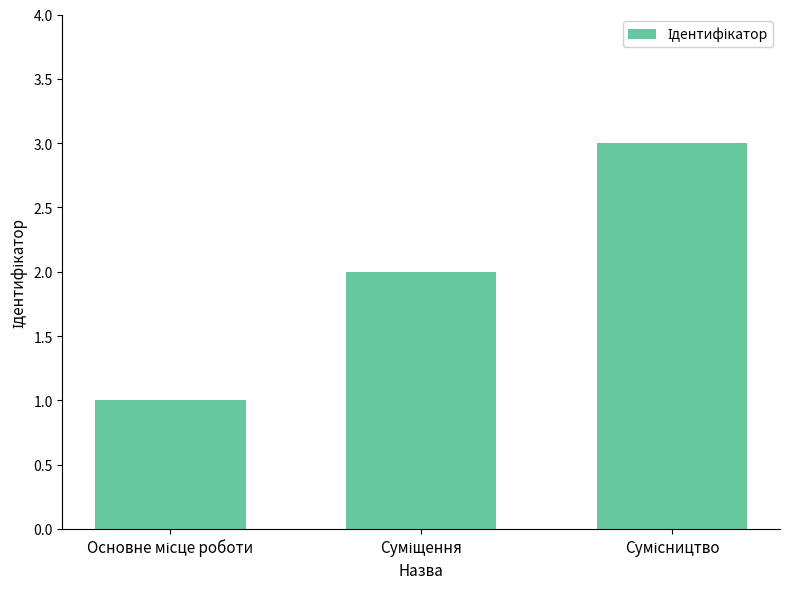

What is the difference between the maximum and minimum values?

2